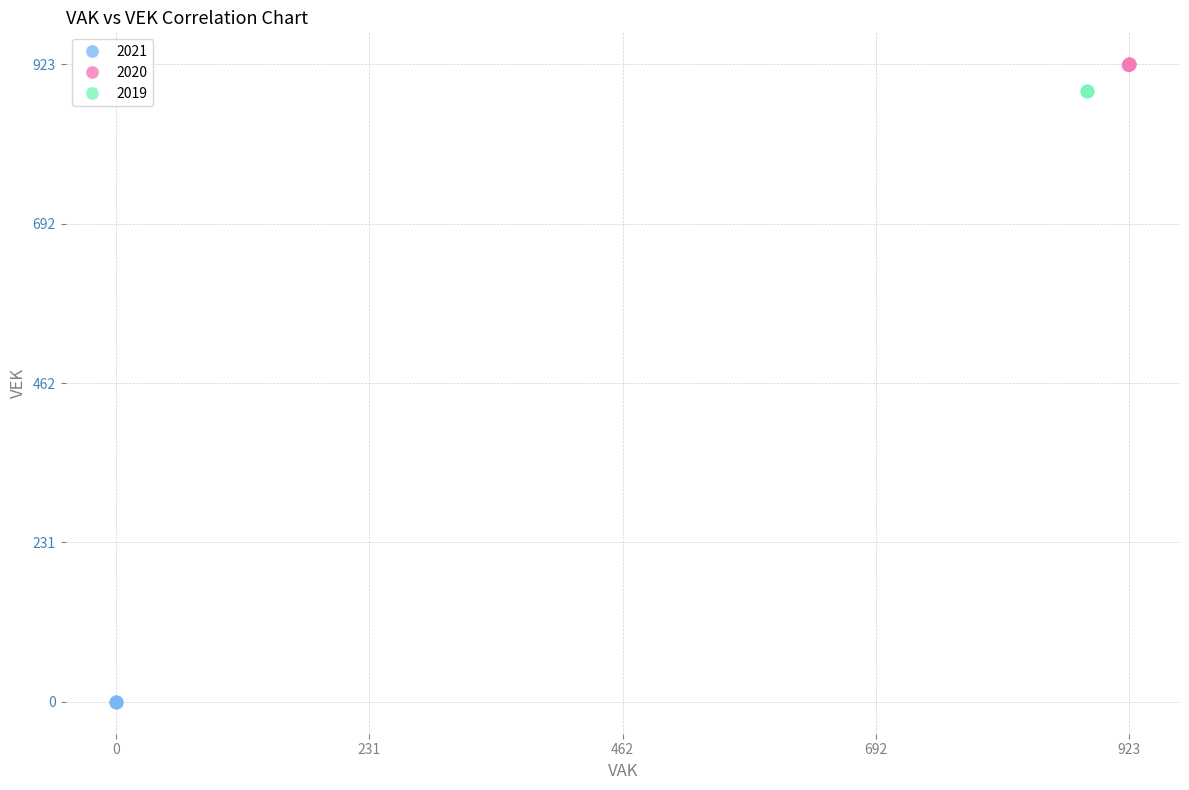

Which series contains the lowest Y value?

2021